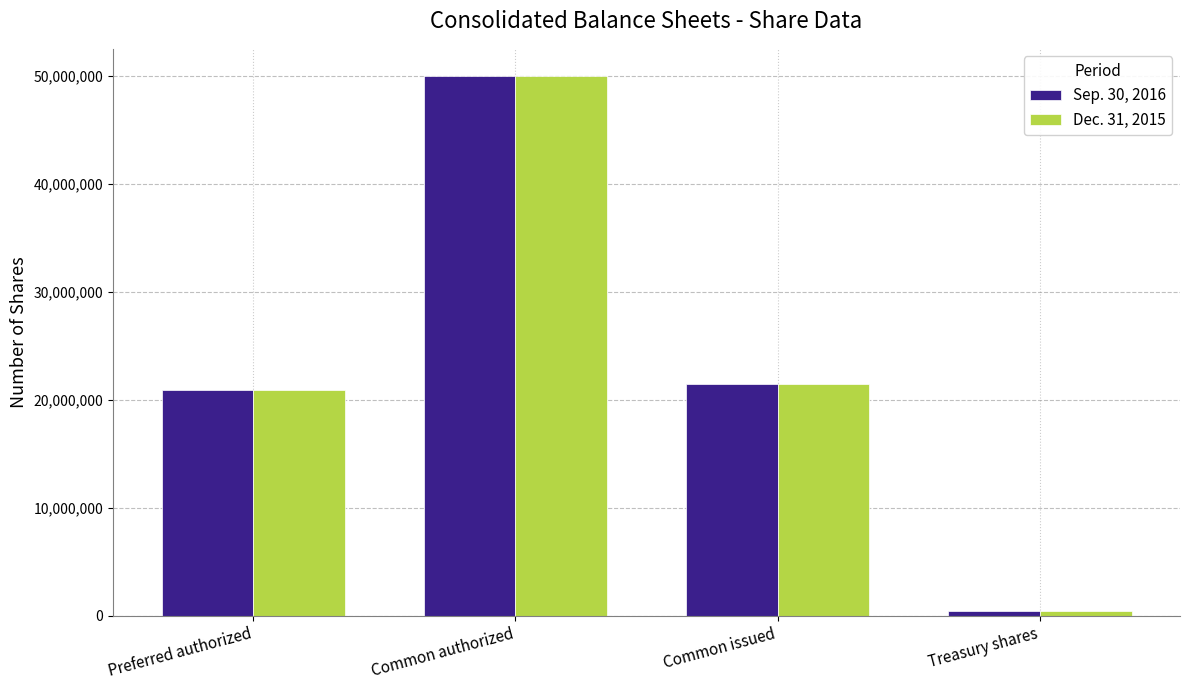

At which category is the sum across all series the highest?

Common authorized